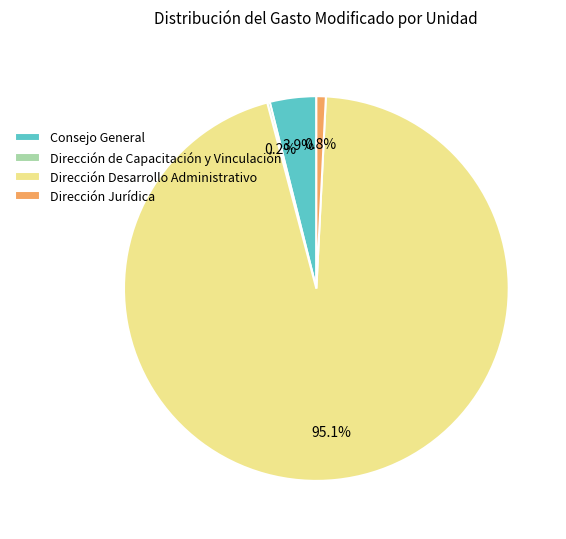

Which category has the biggest portion of the pie?

Dirección Desarrollo Administrativo